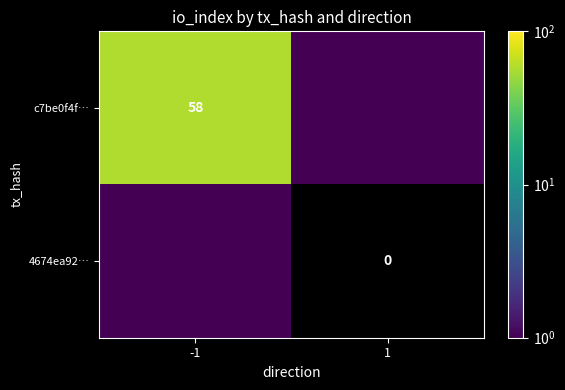

The c7be0f4f… series shows 25.7 at -1. True or false?

False